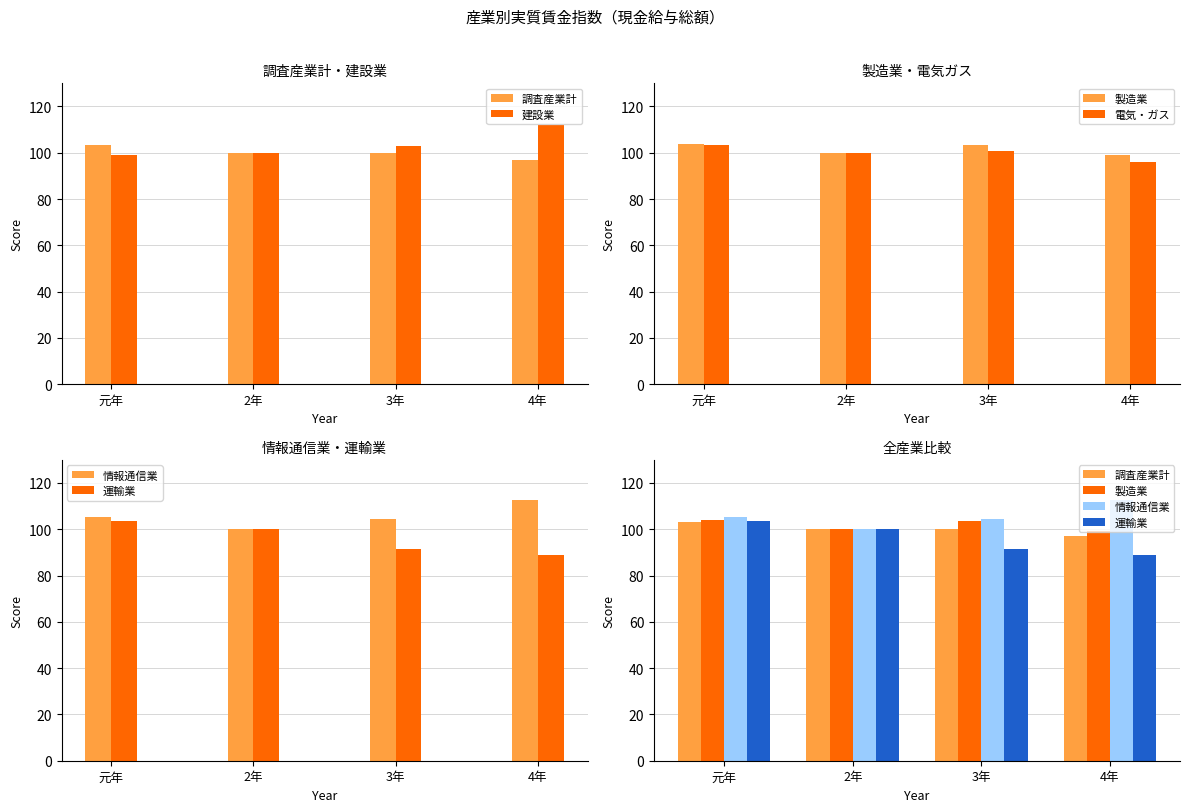

What is the value of the 建設業 bar at the 1st from the left?

99.2